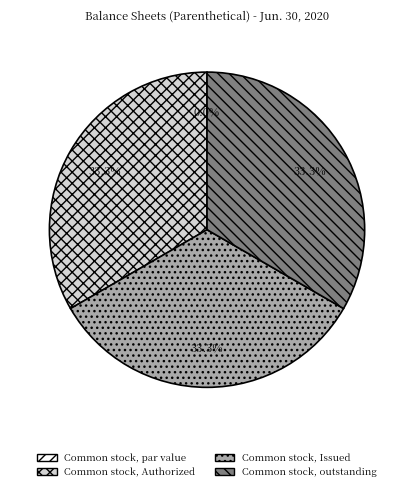

How many segments does this pie chart have?

4